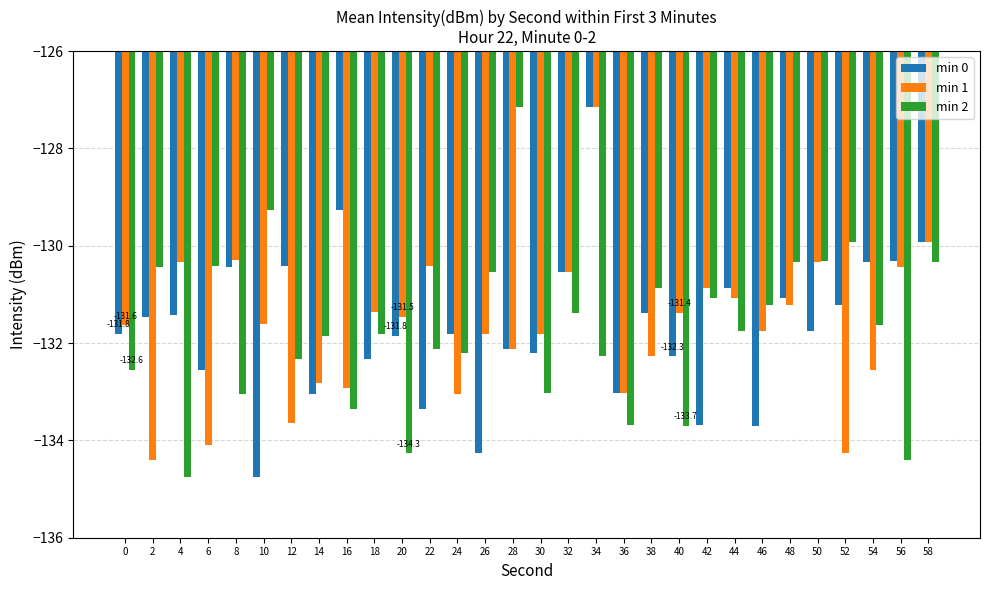

What is the value of the min 1 bar at the 13th from the left?

-133.0